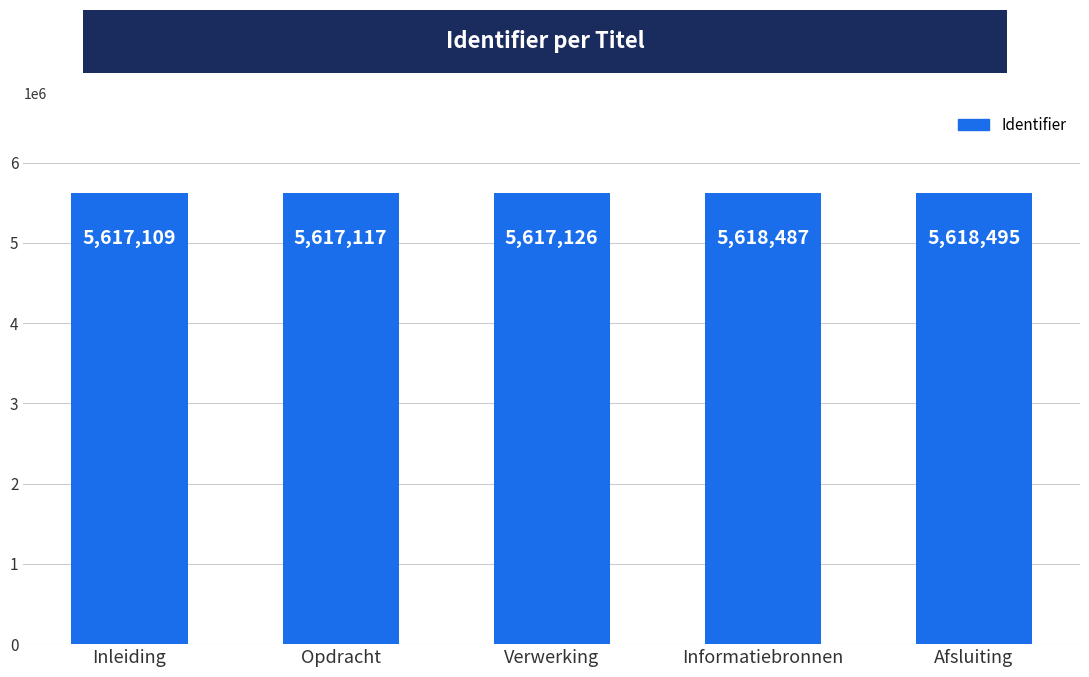

List the labels in order of value, smallest first.

Inleiding, Opdracht, Verwerking, Informatiebronnen, Afsluiting